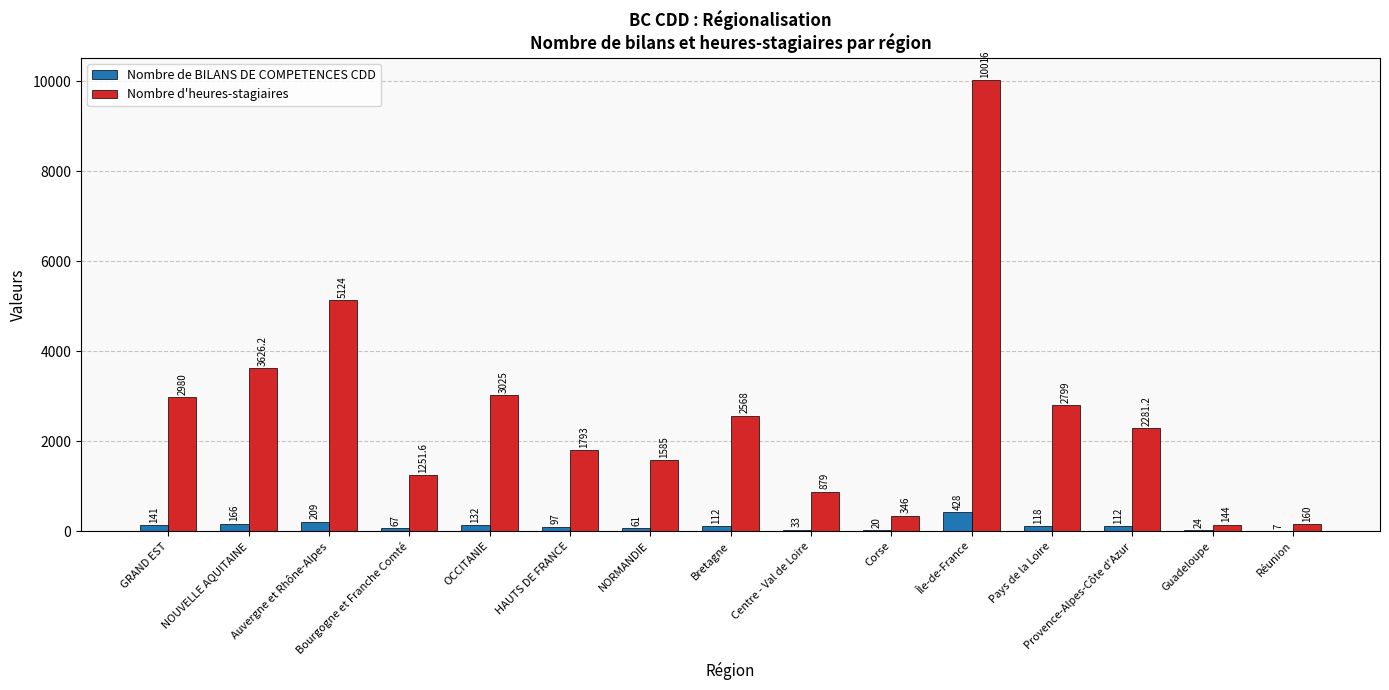

Which label corresponds to the largest value in the chart?

Île-de-France